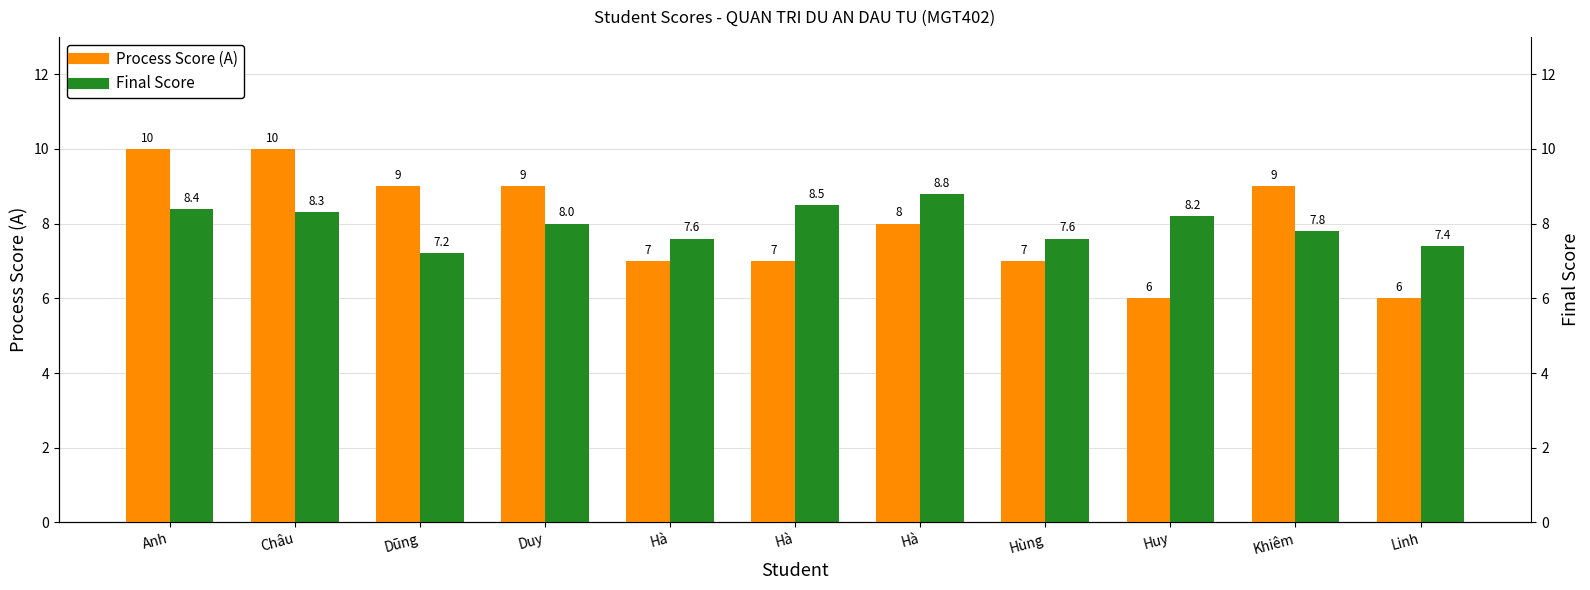

Reading left to right, transcribe all the data shown in this chart.

Process Score (A): 10.0	10.0	9.0	9.0	7.0	7.0	8.0	7.0	6.0	9.0	6.0
Final Score: 8.4	8.3	7.2	8.0	7.6	8.5	8.8	7.6	8.2	7.8	7.4